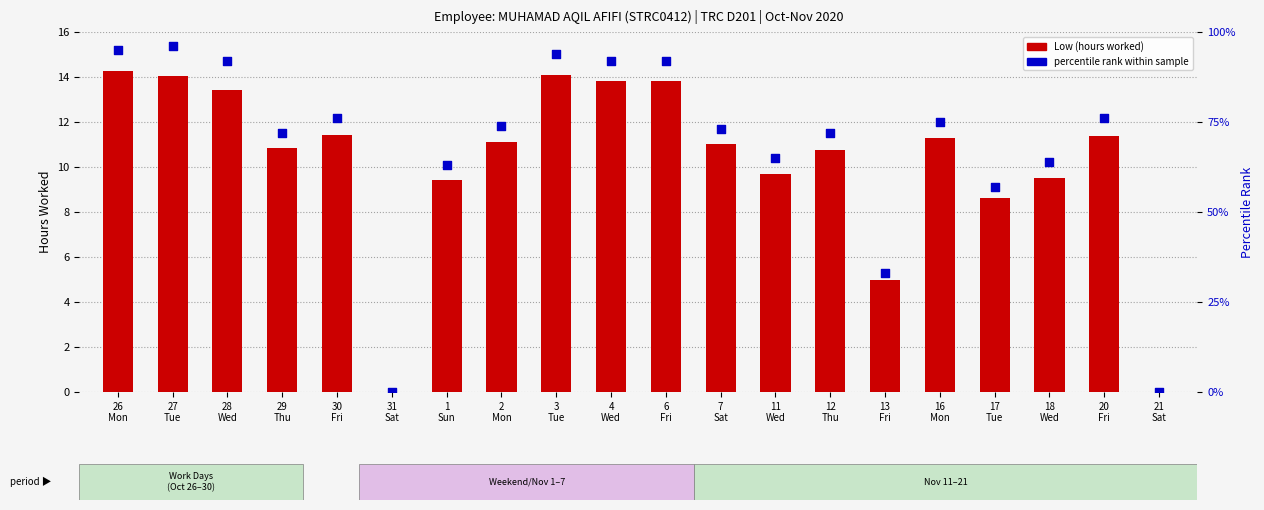

Which series has the widest spread of Y values?

percentile rank within sample